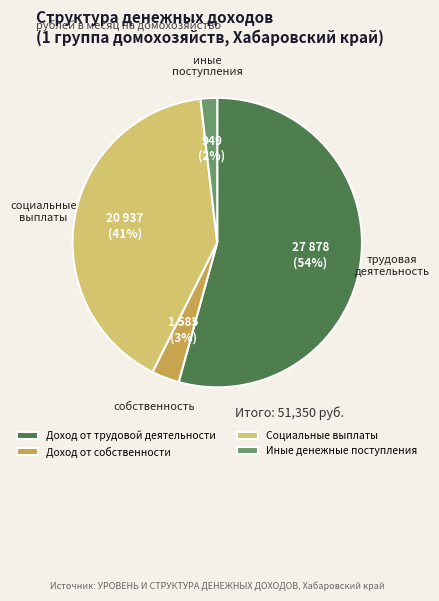

What is the largest slice in the pie chart?

Доход от трудовой деятельности